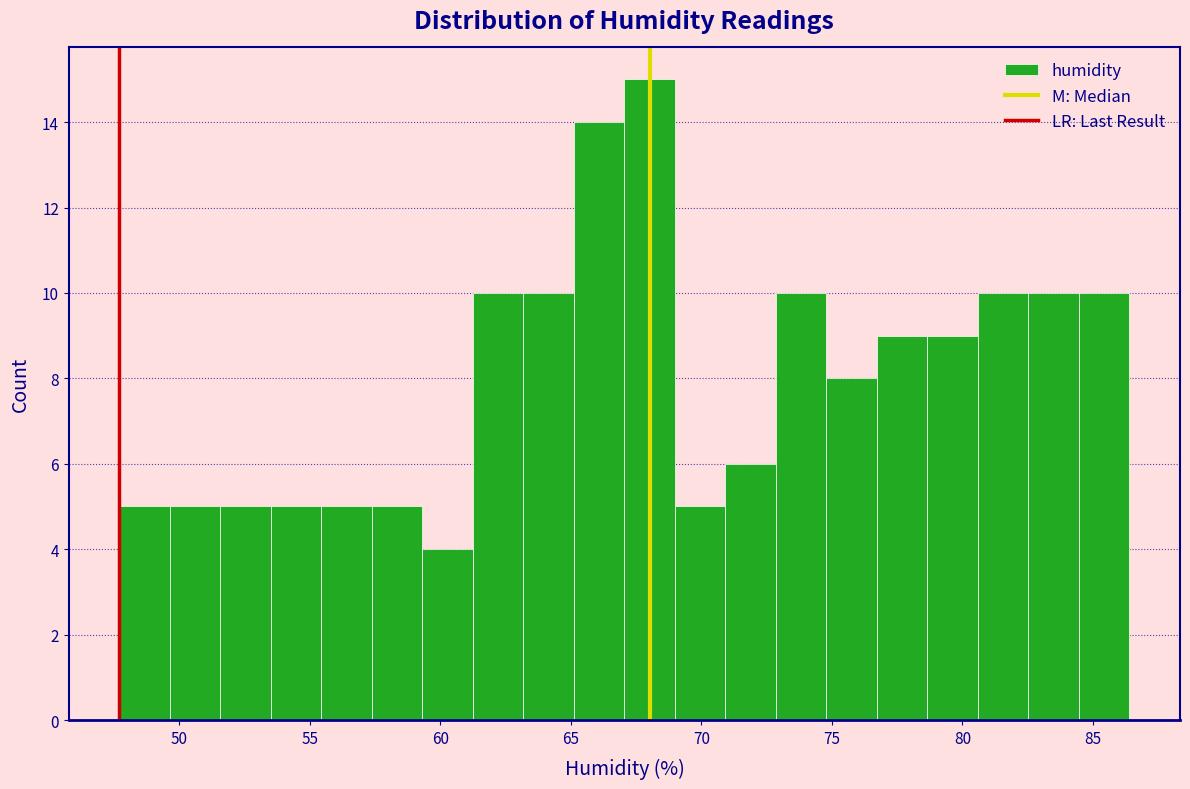

Around what value on the x-axis is the tallest bar? Give the approximate position of its centre, as read against the axis.

68.0